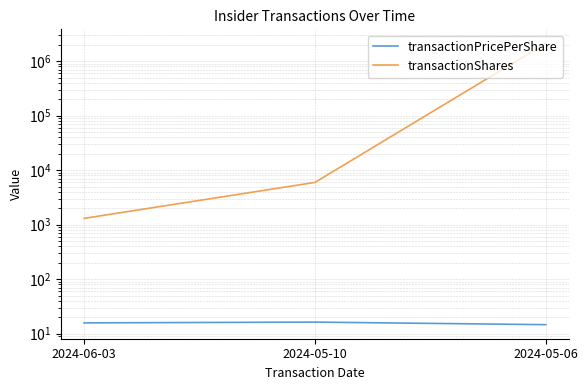

How many lines are shown in the chart?

2